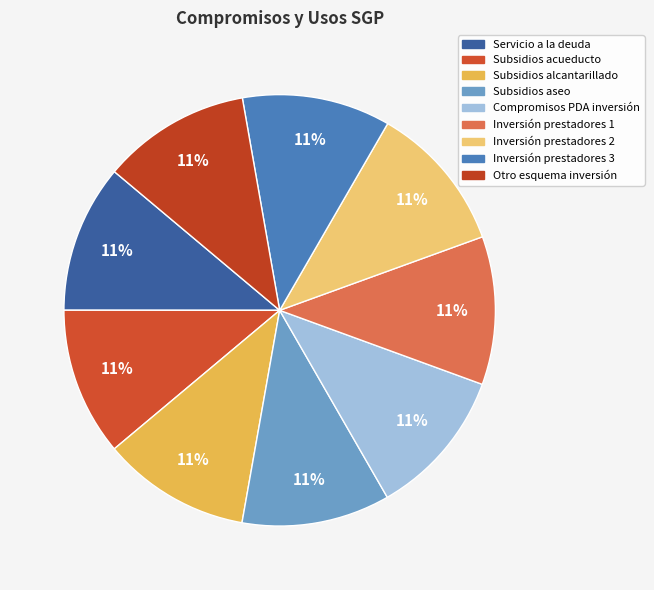

How many slices are in this pie chart?

9